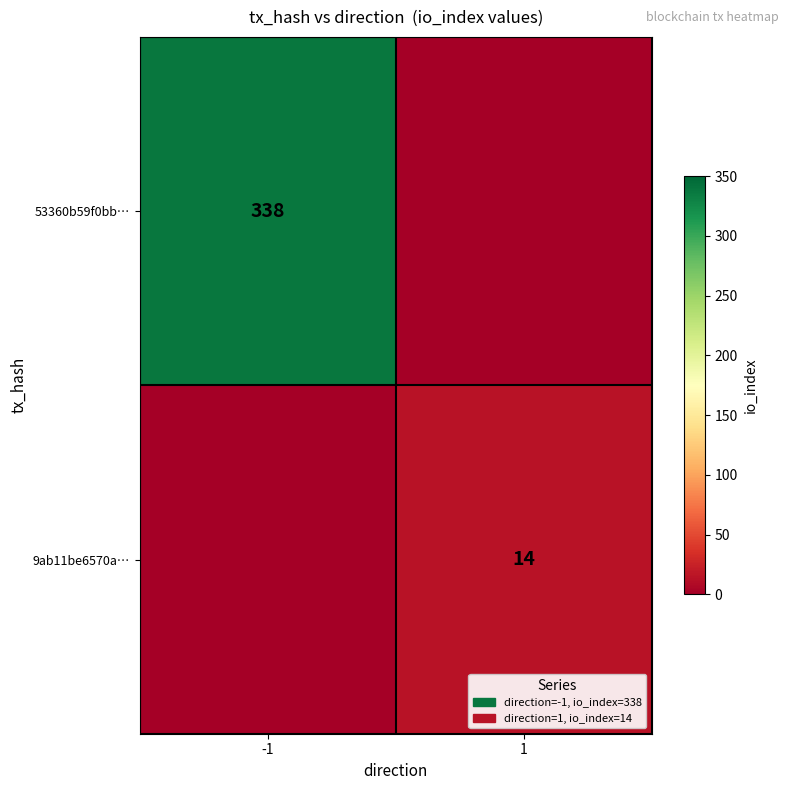

The value of 53360b59f0bb… at -1 is 338. True or false?

True